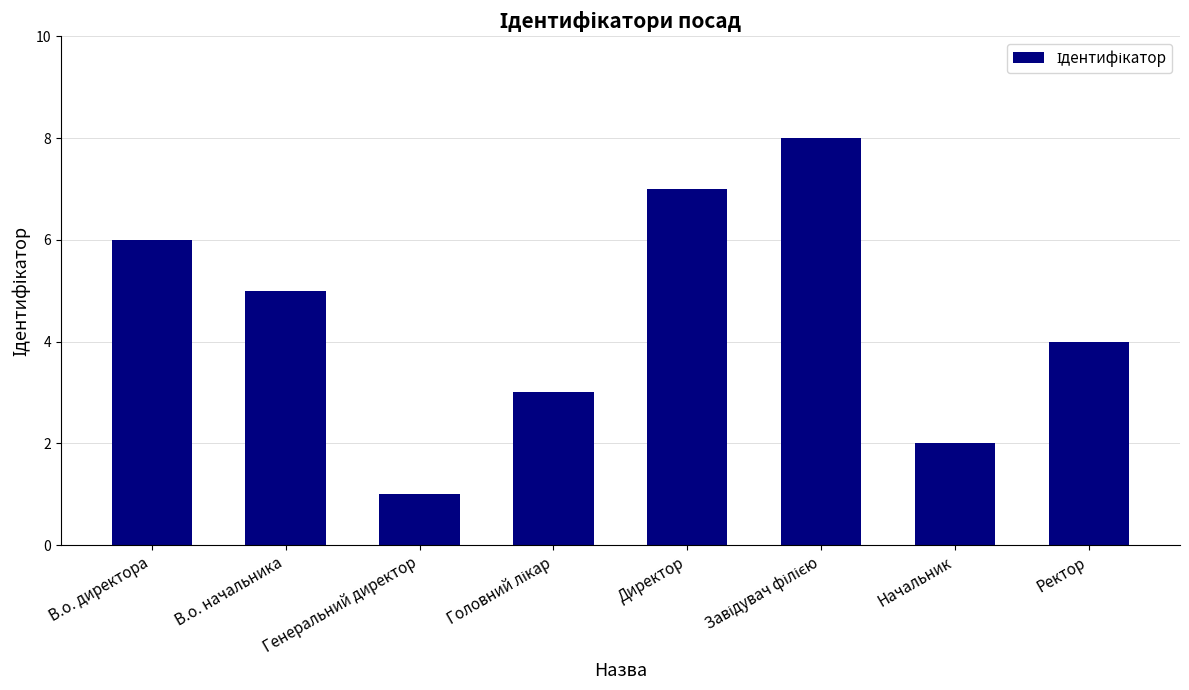

What is the label of the 2nd bar from the left?

В.о. начальника